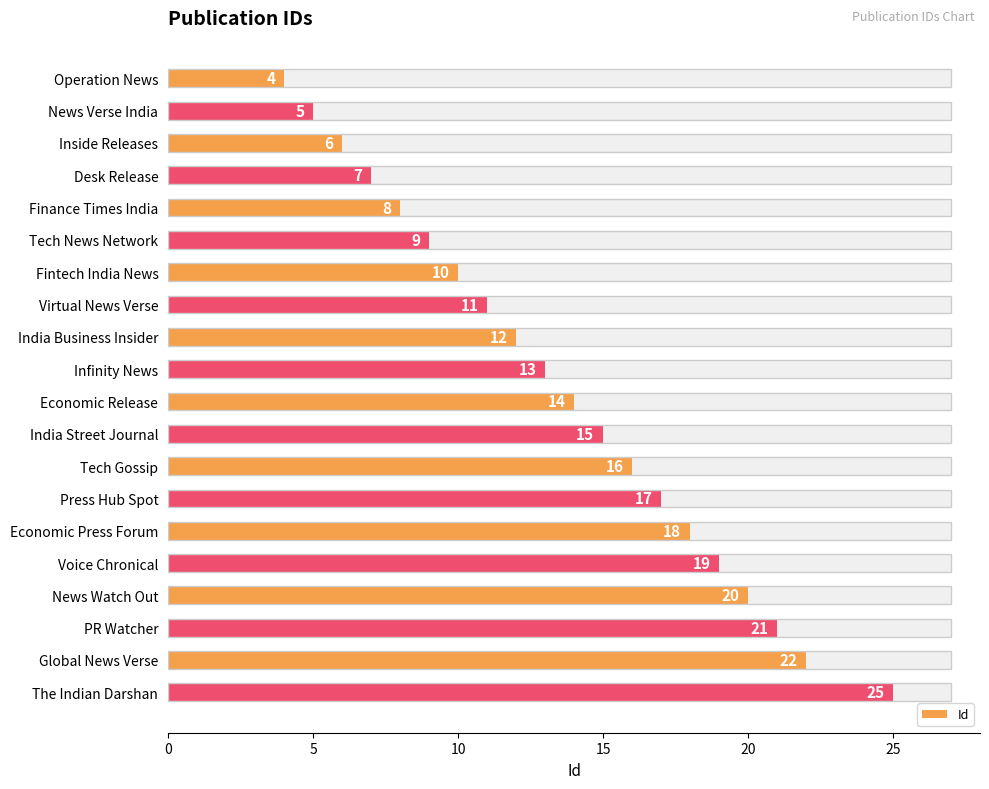

How many values exceed 14?

9